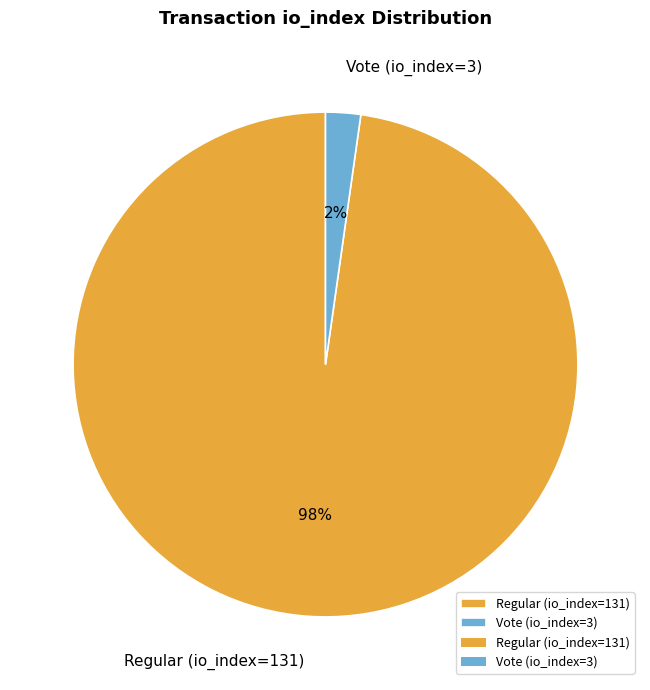

To the nearest percent, what percentage of the pie is Vote (io_index=3)?

2%